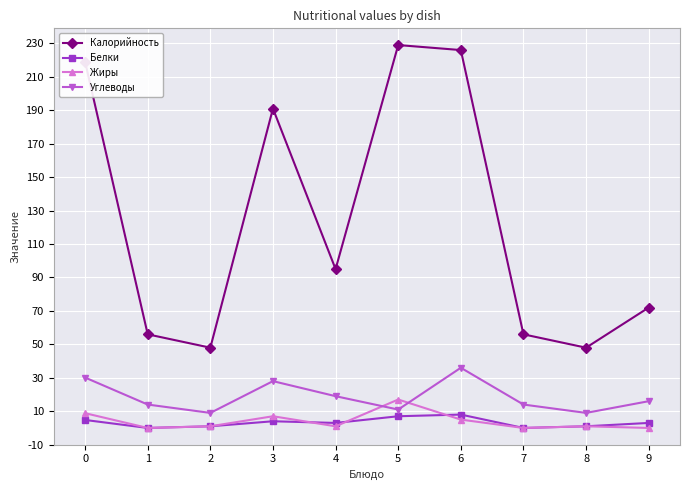

Which series has the widest spread of values?

Калорийность